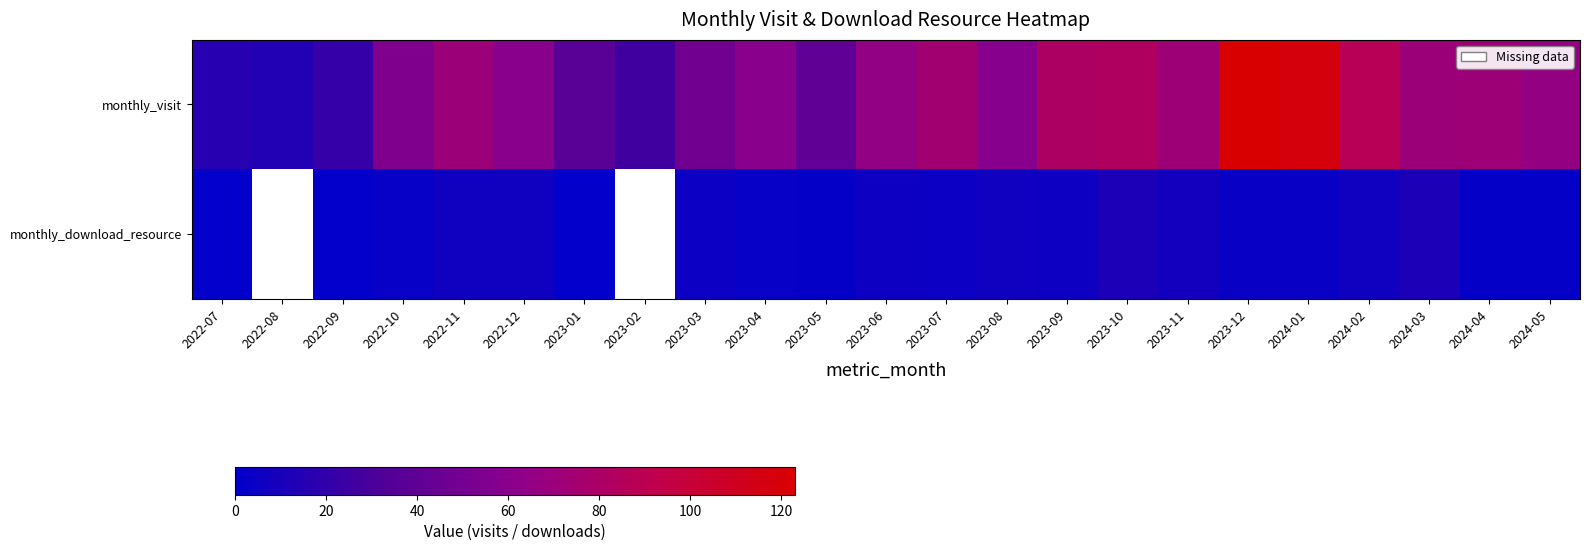

What is the difference between the maximum and second lowest values in the monthly_visit series?

107.0